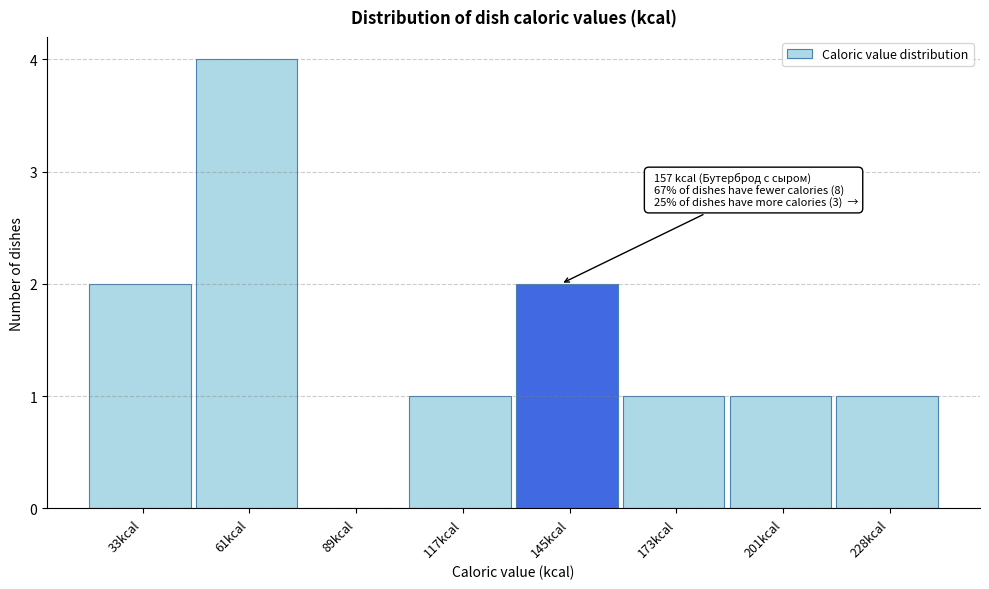

Reading right to left, extract all data points from this chart.

228kcal=1	201kcal=1	173kcal=1	145kcal=2	117kcal=1	89kcal=0	61kcal=4	33kcal=2